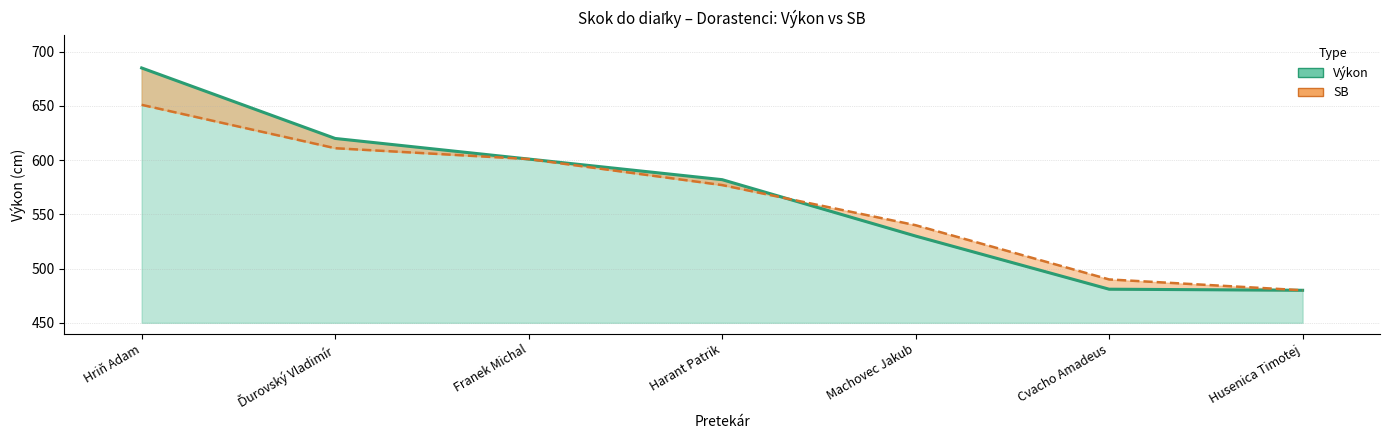

How many data points are above 582?

3